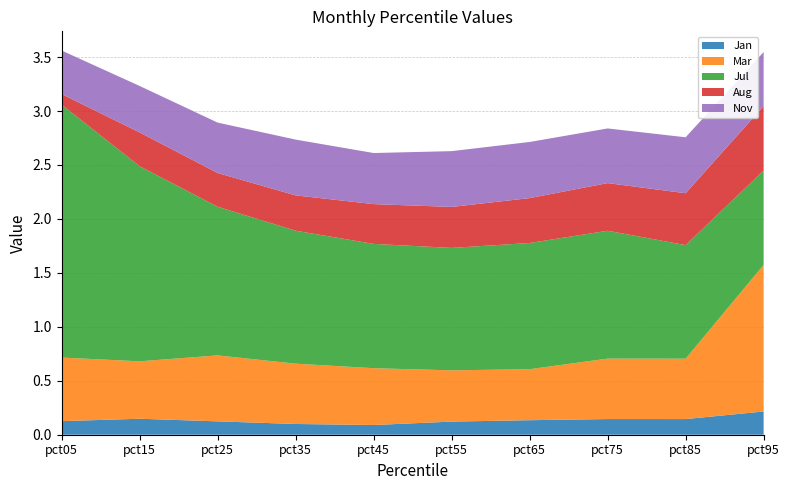

Reading right to left, list all the values displayed in this chart.

Jan: pct95=0.2	pct85=0.1	pct75=0.1	pct65=0.1	pct55=0.1	pct45=0.1	pct35=0.1	pct25=0.1	pct15=0.1	pct05=0.1
Mar: pct95=1.4	pct85=0.6	pct75=0.6	pct65=0.5	pct55=0.5	pct45=0.5	pct35=0.6	pct25=0.6	pct15=0.5	pct05=0.6
Jul: pct95=0.9	pct85=1.1	pct75=1.2	pct65=1.2	pct55=1.1	pct45=1.2	pct35=1.2	pct25=1.4	pct15=1.8	pct05=2.3
Aug: pct95=0.6	pct85=0.5	pct75=0.4	pct65=0.4	pct55=0.4	pct45=0.4	pct35=0.3	pct25=0.3	pct15=0.3	pct05=0.1
Nov: pct95=0.5	pct85=0.5	pct75=0.5	pct65=0.5	pct55=0.5	pct45=0.5	pct35=0.5	pct25=0.5	pct15=0.4	pct05=0.4